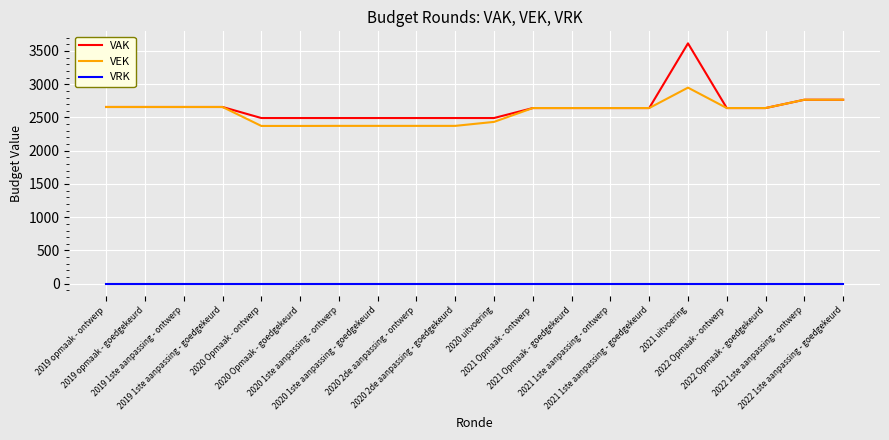

The value of VRK at 2022 Opmaak - ontwerp is 0. True or false?

True